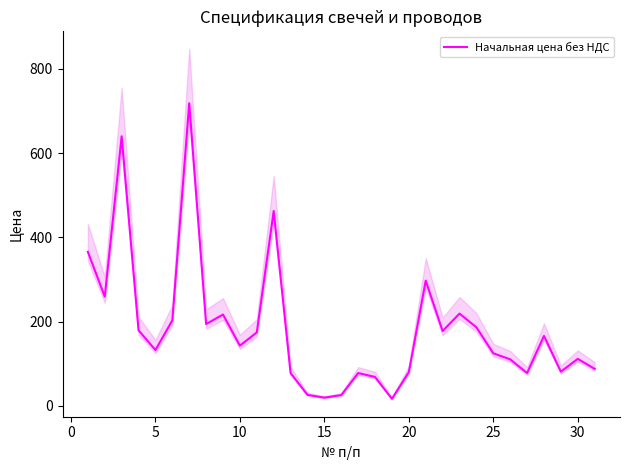

What is the highest value of the Начальная цена без НДС series?

718.2